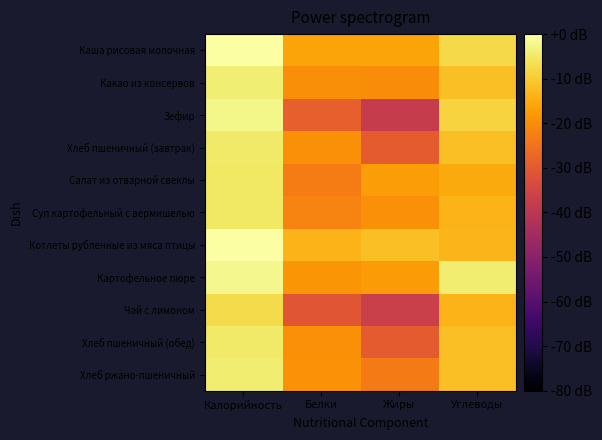

Reading left to right, transcribe all the data shown in this chart.

Каша рисовая молочная: Калорийность=-0.0	Белки=-16.2	Жиры=-16.0	Углеводы=-7.8
Какао из консервов: Калорийность=-3.9	Белки=-19.8	Жиры=-20.2	Углеводы=-11.6
Зефир: Калорийность=-2.4	Белки=-28.5	Жиры=-37.5	Углеводы=-8.5
Хлеб пшеничный (завтрак): Калорийность=-4.8	Белки=-19.7	Жиры=-29.5	Углеводы=-11.6
Салат из отварной свеклы: Калорийность=-5.2	Белки=-22.9	Жиры=-17.4	Углеводы=-15.2
Суп картофельный с вермишелью: Калорийность=-5.1	Белки=-21.8	Жиры=-19.4	Углеводы=-13.6
Котлеты рубленные из мяса птицы: Калорийность=0.0	Белки=-13.6	Жиры=-11.6	Углеводы=-13.2
Картофельное пюре: Калорийность=-2.2	Белки=-18.6	Жиры=-17.8	Углеводы=-4.3
Чай с лимоном: Калорийность=-7.5	Белки=-30.7	Жиры=-36.7	Углеводы=-13.7
Хлеб пшеничный (обед): Калорийность=-4.8	Белки=-19.7	Жиры=-29.5	Углеводы=-11.6
Хлеб ржано-пшеничный: Калорийность=-4.4	Белки=-19.2	Жиры=-23.3	Углеводы=-11.7